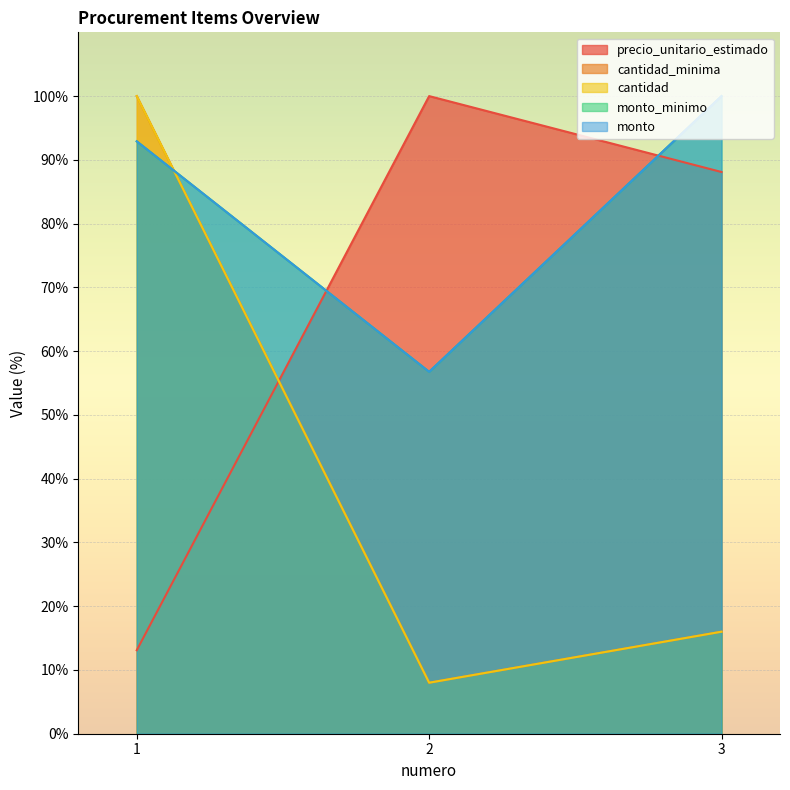

What is the value of the cantidad point at the 2nd from the left?

8.0